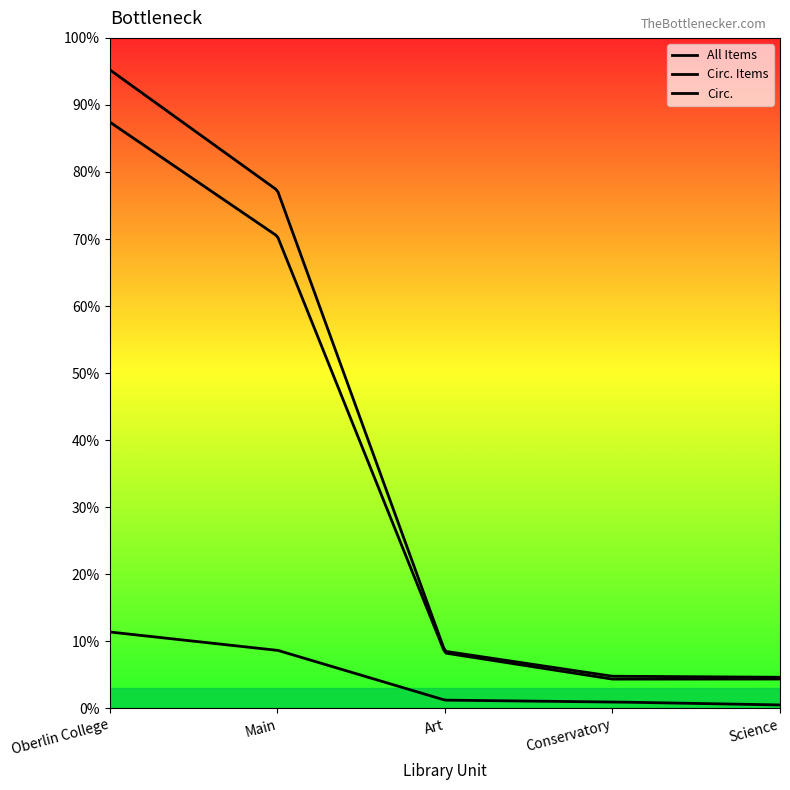

Is this an area chart (filled region under the line)?

No